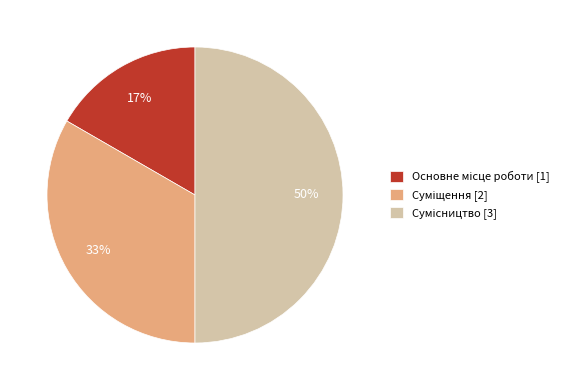

To the nearest percent, what is the average slice percentage?

33%